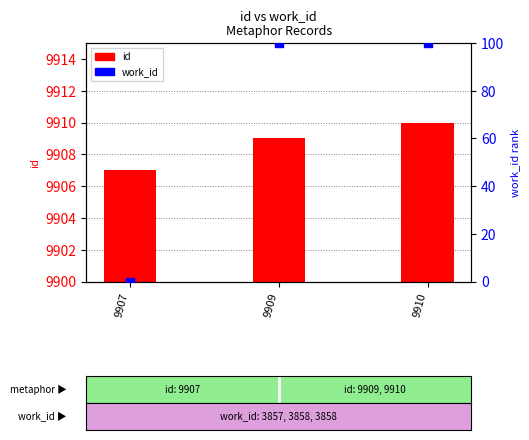

Which series reaches the maximum Y coordinate?

id